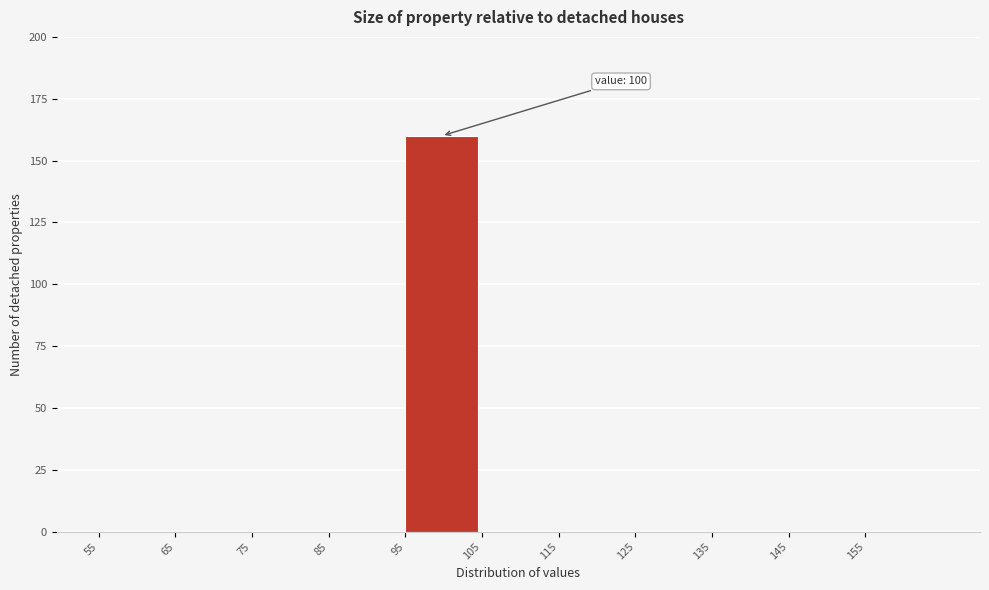

Over which range of the x-axis is the bar tallest?

95 to 105